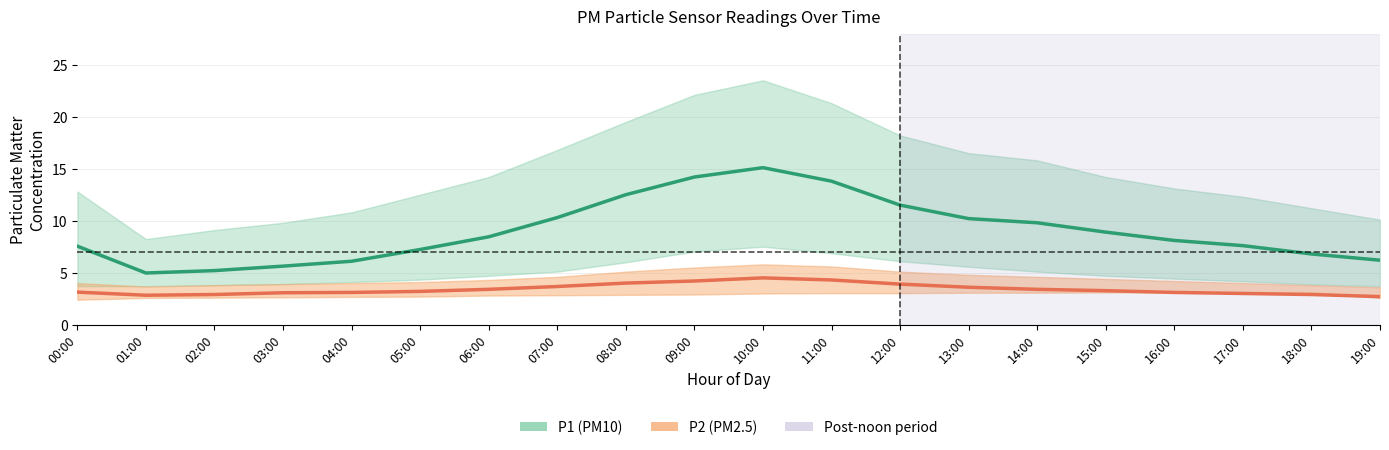

True or false: P1 has more than 0 points higher than both neighbors.

True